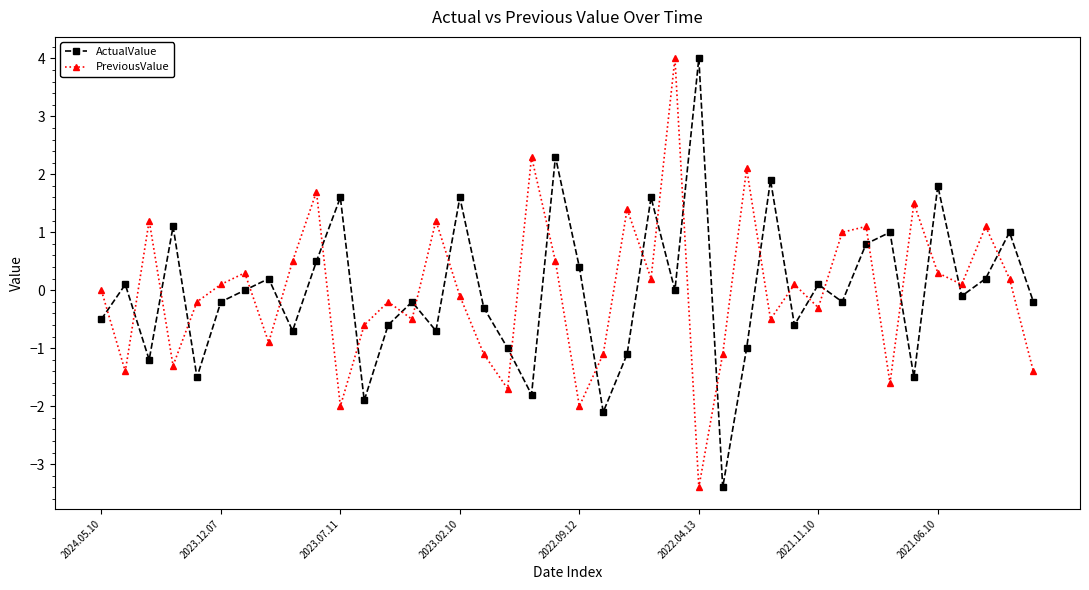

What is the difference between the second highest and minimum values in the PreviousValue series?

5.7